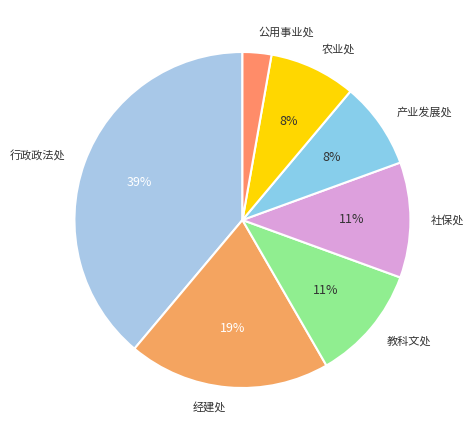

Do 农业处 and 公用事业处 together represent more than half of the pie?

No